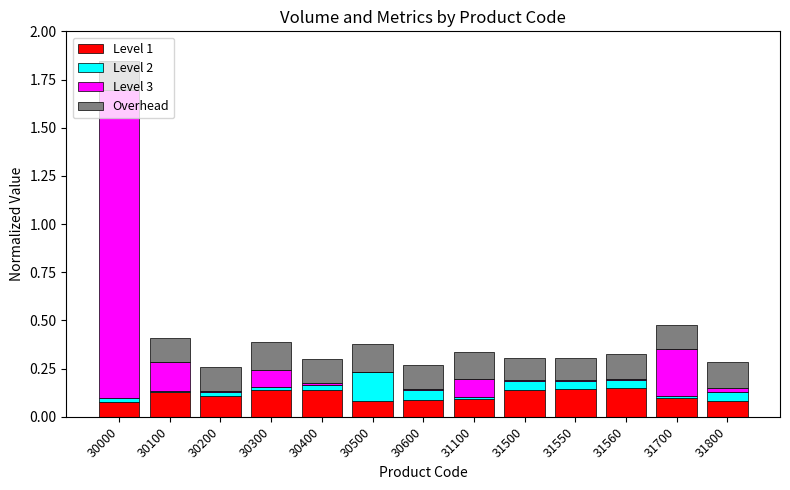

At which category is the sum across all series the highest?

30000